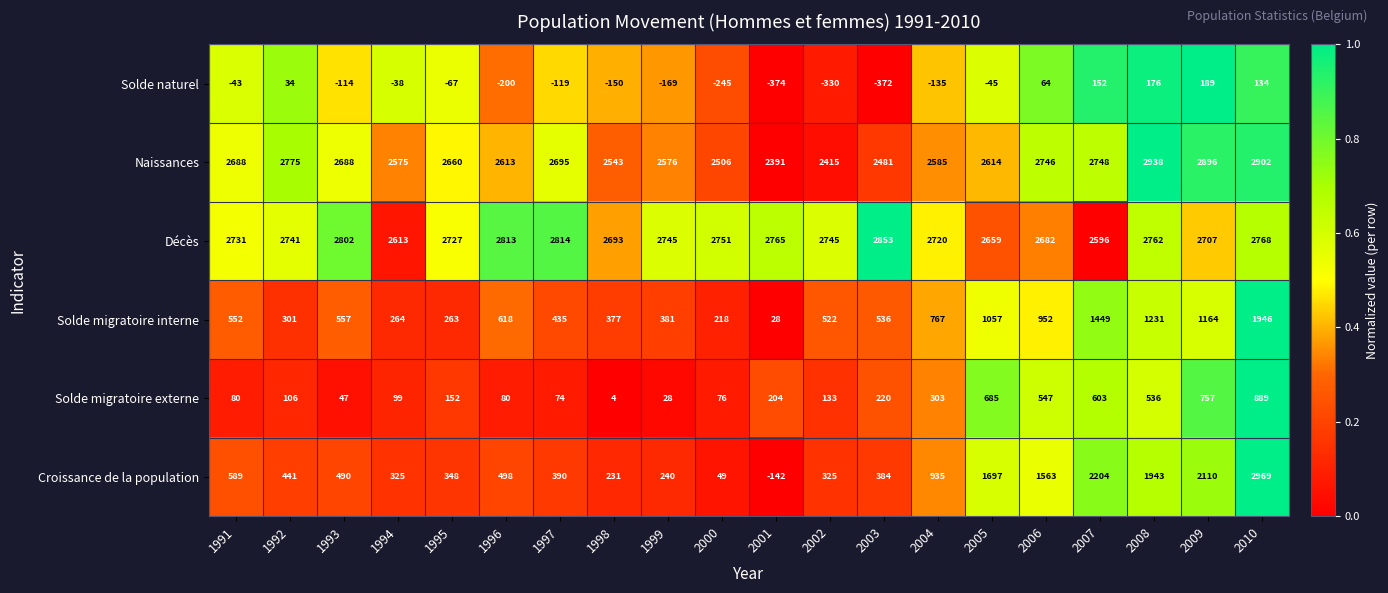

What is the total value across all series at 2002?

5810